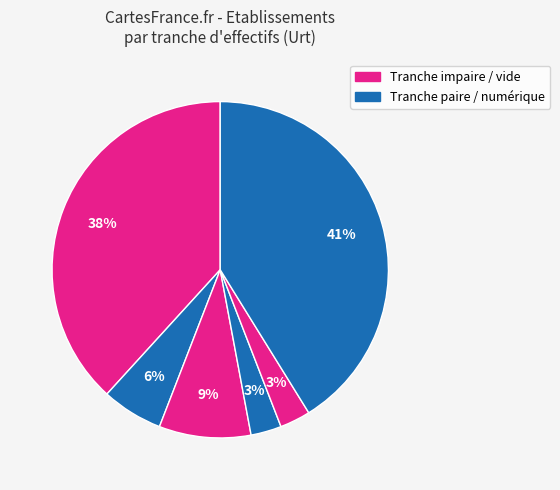

How many segments does this pie chart have?

6